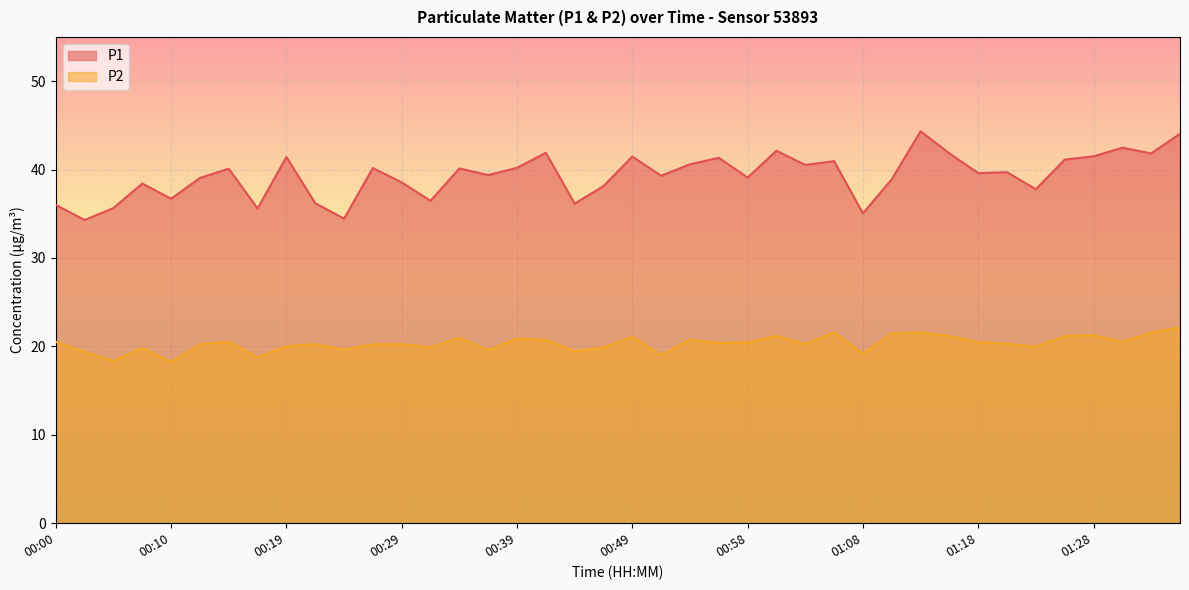

What is the value of the P1 point at the 13th from the left?

38.5